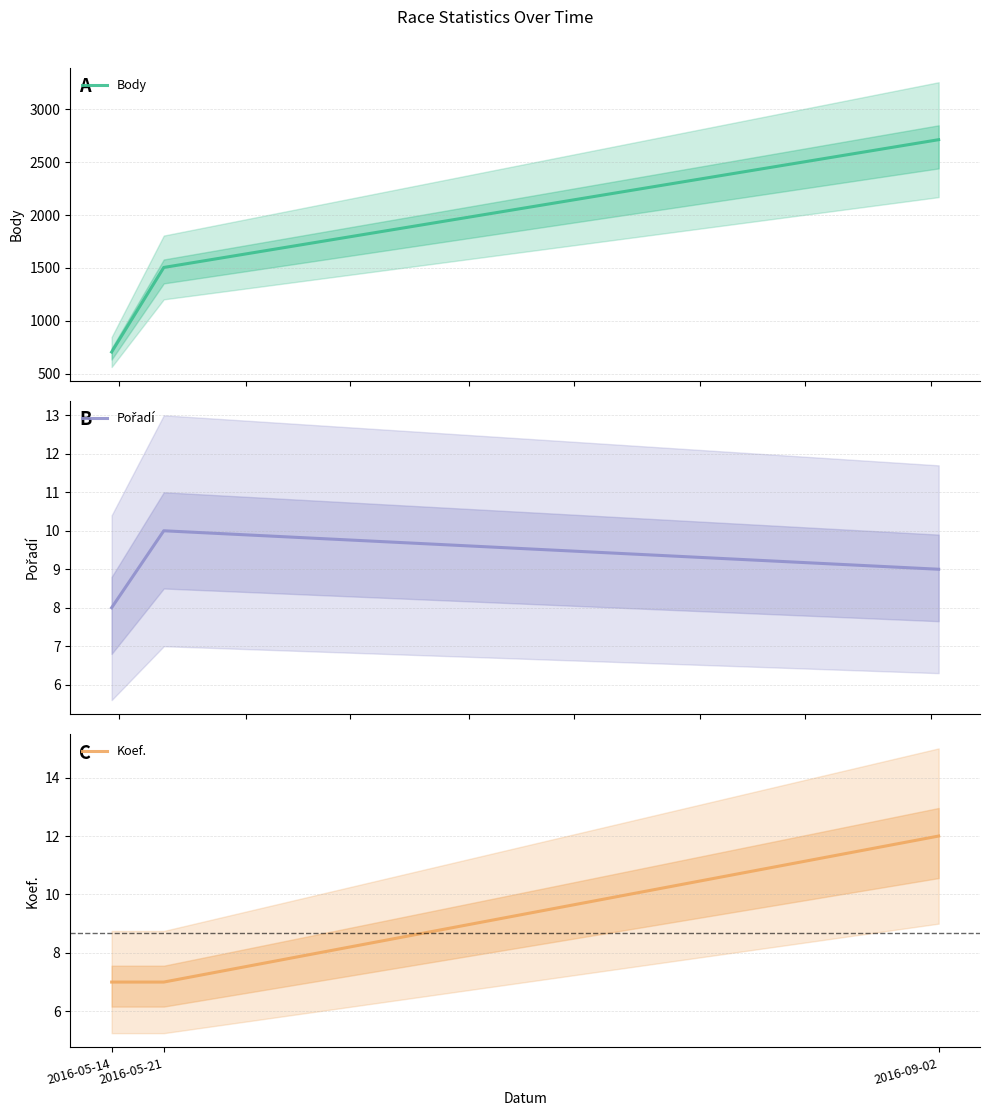

Is it true that Pořadí equals 16 at 2016-09-02?

False